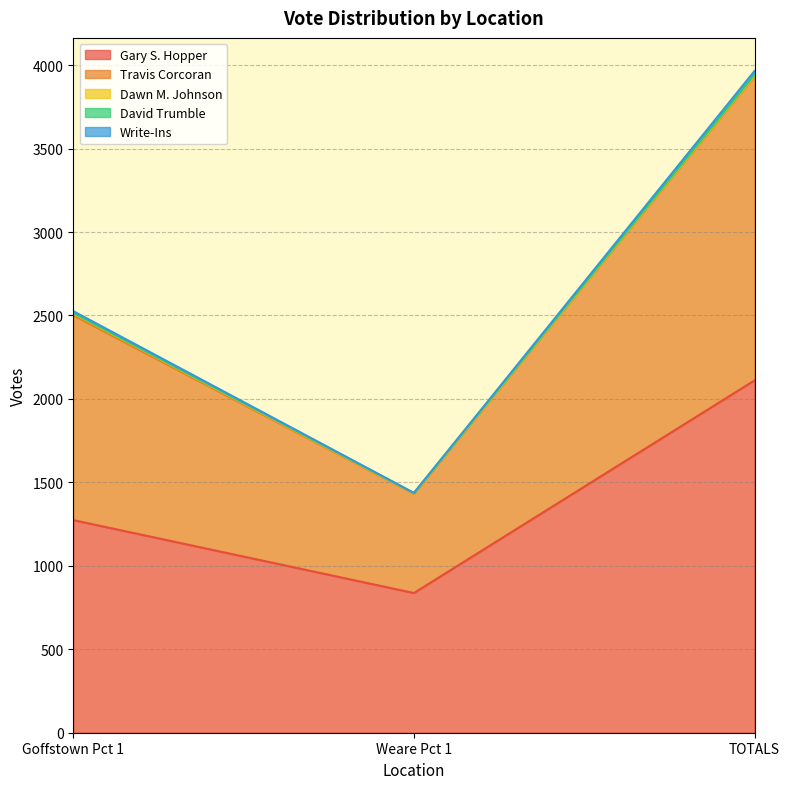

List the labels in order of Gary S. Hopper value, smallest first.

Weare Pct 1, Goffstown Pct 1, TOTALS